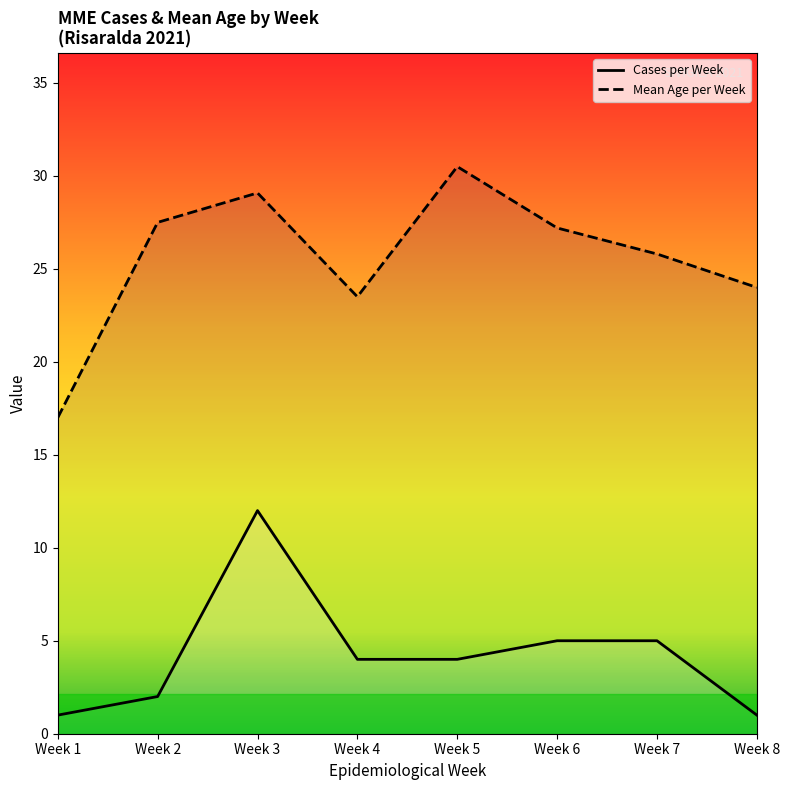

True or false: Mean Age per Week and Cases per Week intersect in this chart.

False